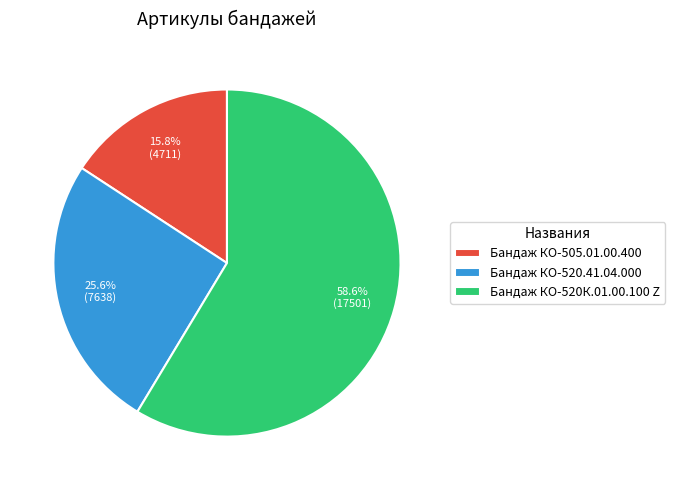

What is the majority slice?

Бандаж КО-520К.01.00.100 Z